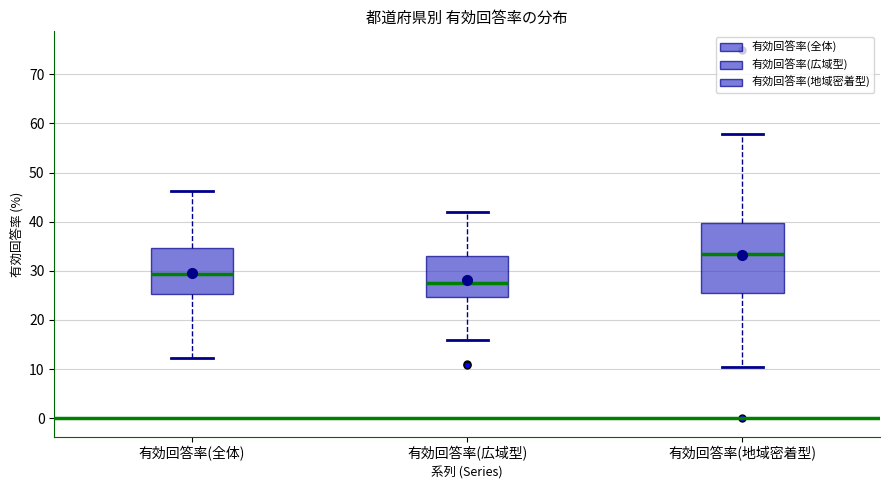

Which box's median line is the highest?

有効回答率(地域密着型)